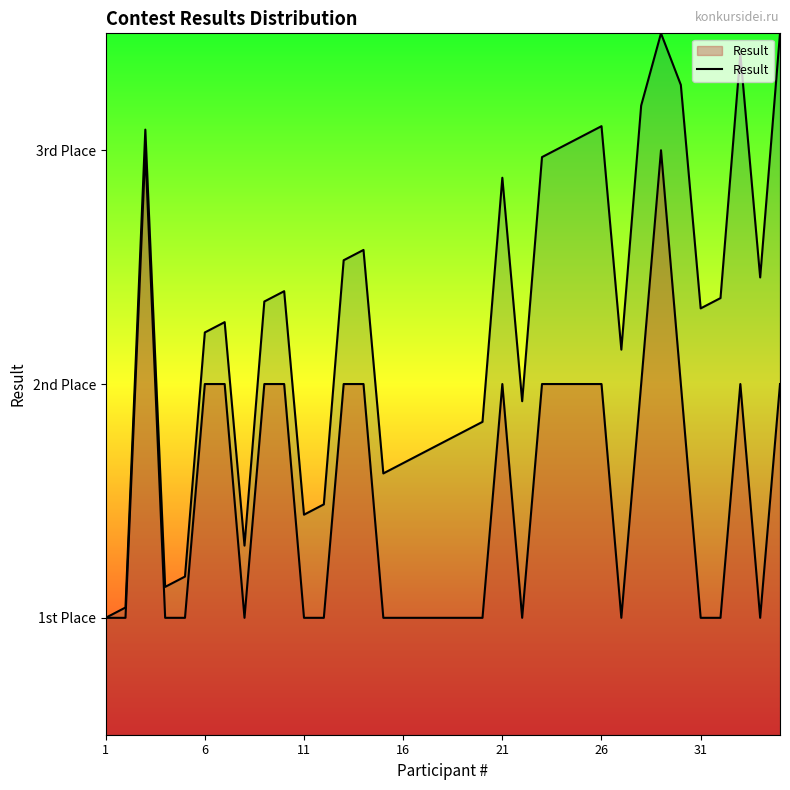

Reading left to right, what are all the values shown in this chart?

1	1	3	1	1	2	2	1	2	2	1	1	2	2	1	1	1	1	1	1	2	1	2	2	2	2	1	2	3	2	1	1	2	1	2